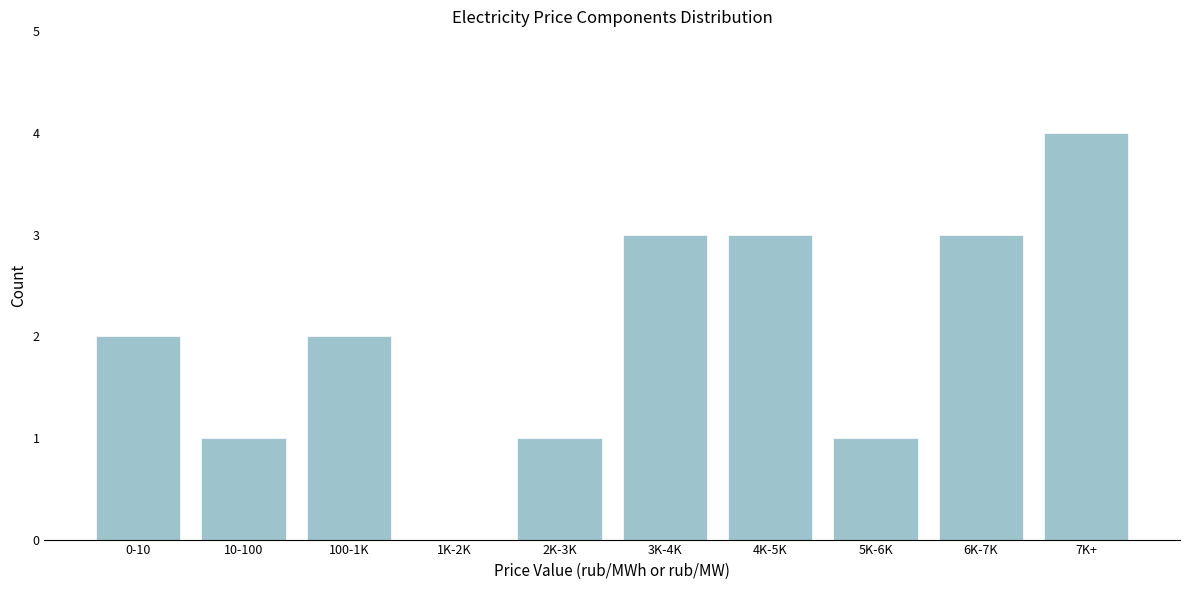

Reading left to right, what are all the values shown in this chart?

0-10=2	10-100=1	100-1K=2	1K-2K=0	2K-3K=1	3K-4K=3	4K-5K=3	5K-6K=1	6K-7K=3	7K+=4